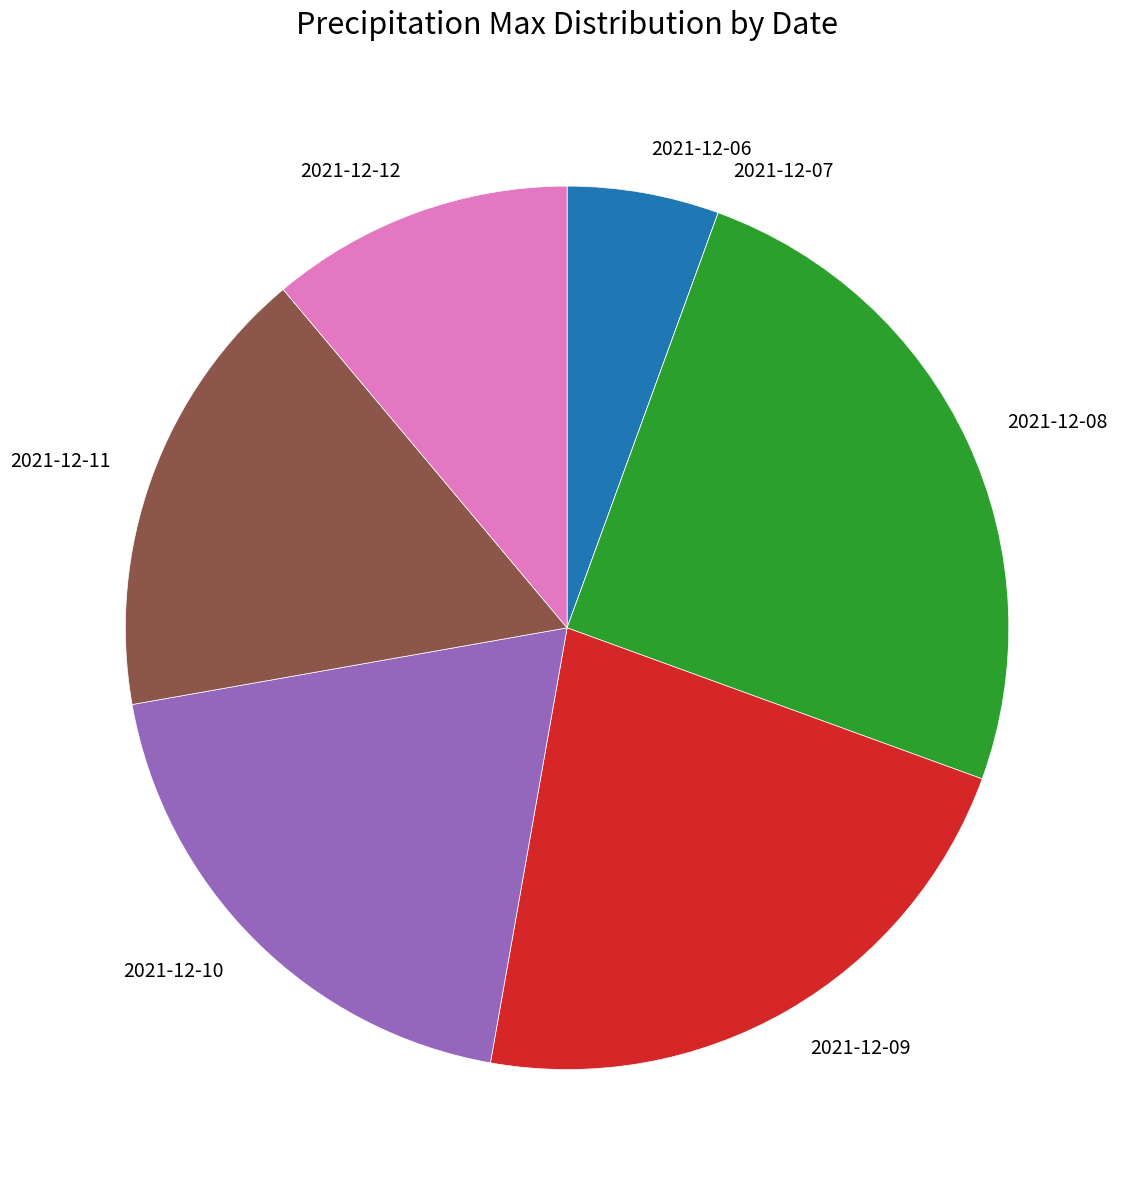

Is there a majority slice in this chart?

No